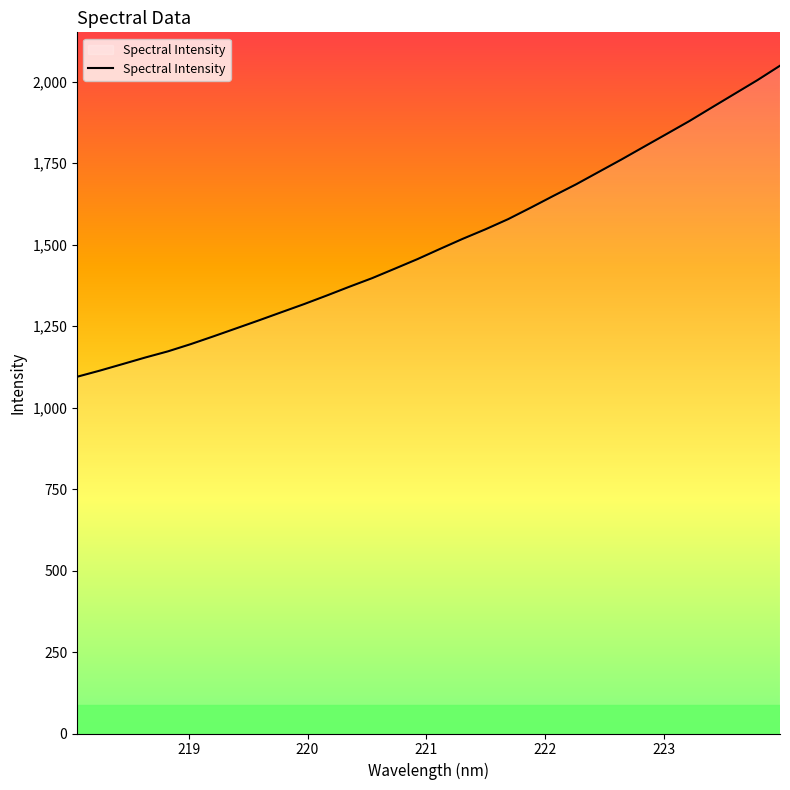

Count the number of categories in the chart.

32